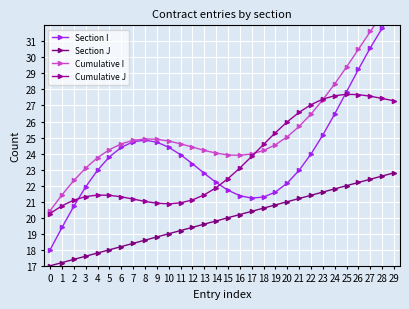

The value of Cumulative I at 6 is 24.6. True or false?

True